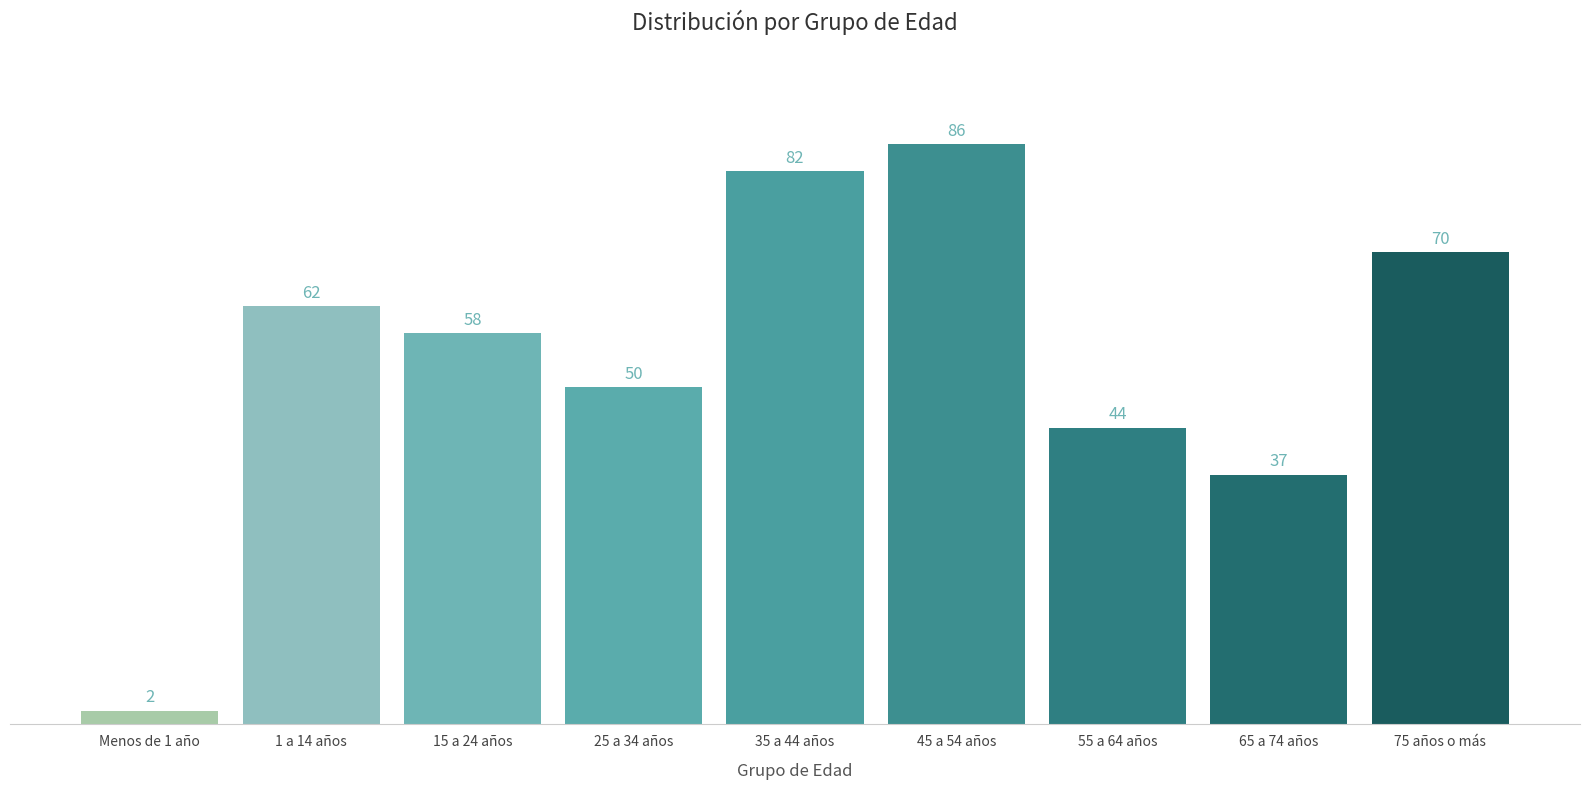

Reading right to left, transcribe all the data shown in this chart.

75 años o más=70	65 a 74 años=37	55 a 64 años=44	45 a 54 años=86	35 a 44 años=82	25 a 34 años=50	15 a 24 años=58	1 a 14 años=62	Menos de 1 año=2